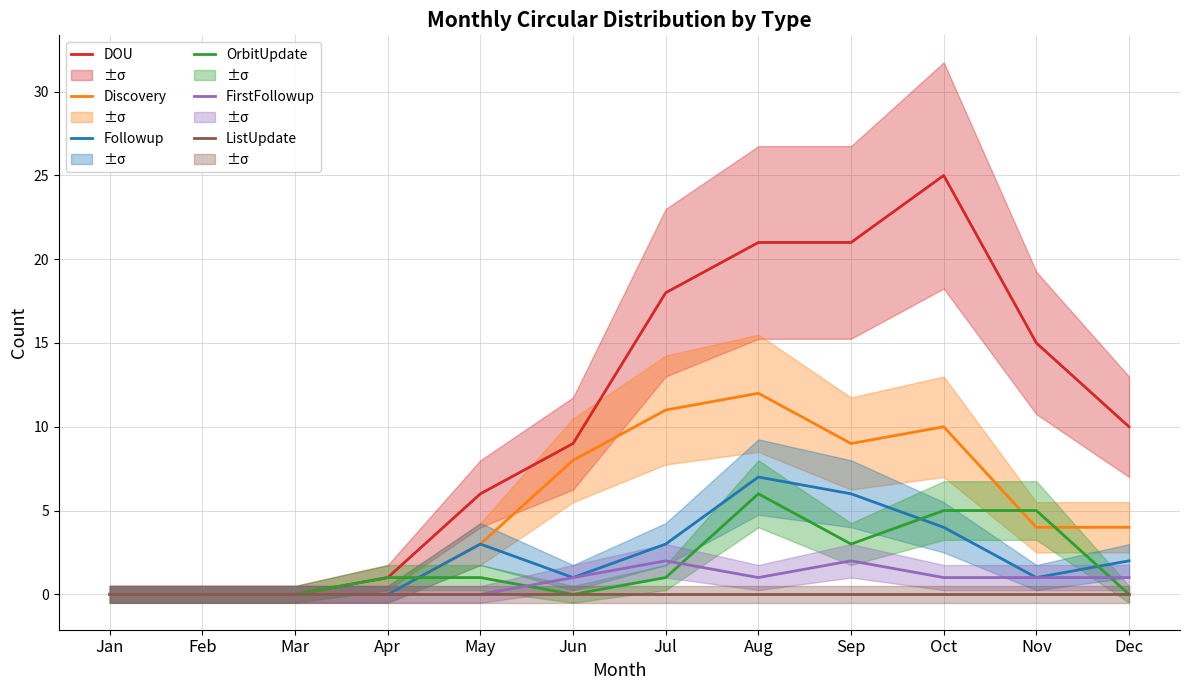

How many data points in OrbitUpdate are above 1?

4